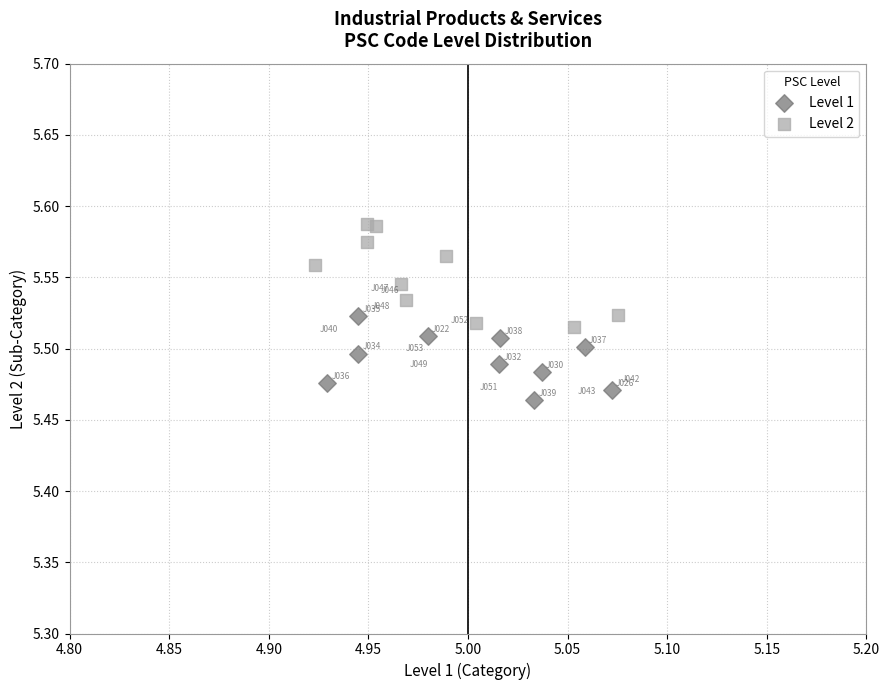

Which series reaches the minimum Y coordinate?

Level 1